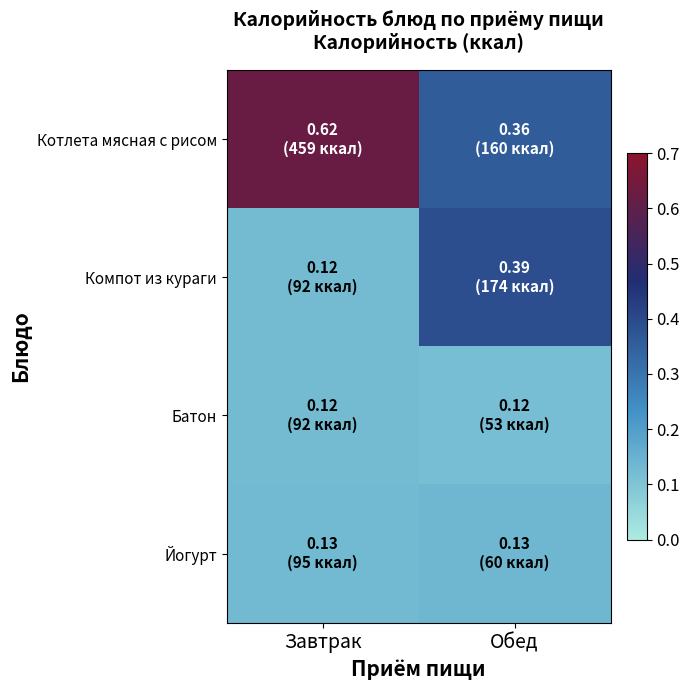

Reading left to right, list all the values displayed in this chart.

Котлета мясная с рисом: Завтрак=0.6	Обед=0.4
Компот из кураги: Завтрак=0.1	Обед=0.4
Батон: Завтрак=0.1	Обед=0.1
Йогурт: Завтрак=0.1	Обед=0.1